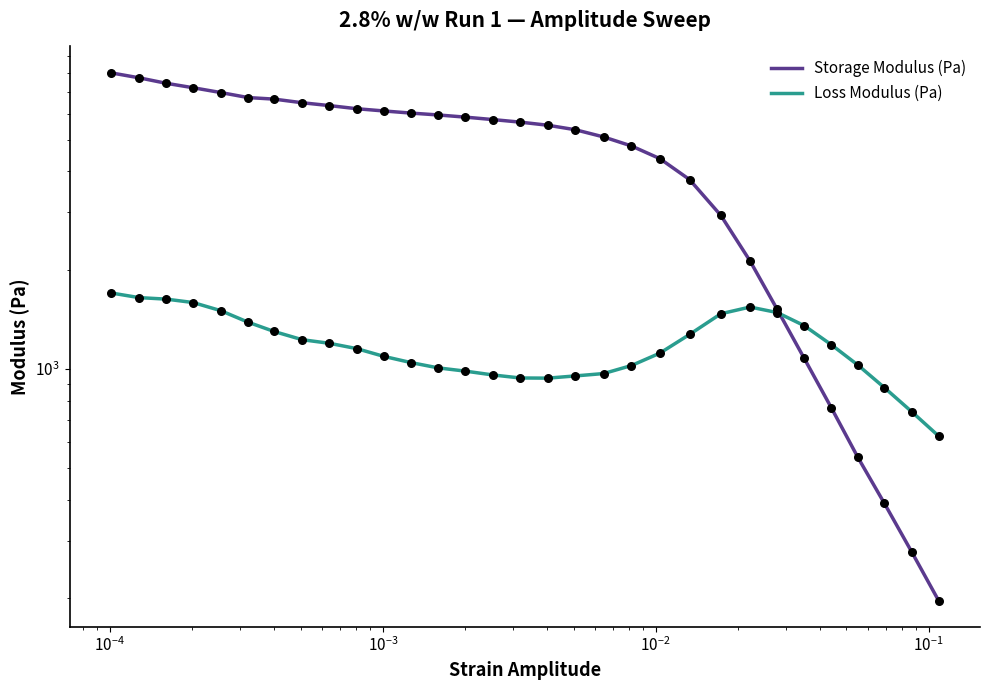

Which series has the widest spread of Y values?

Storage Modulus (Pa)